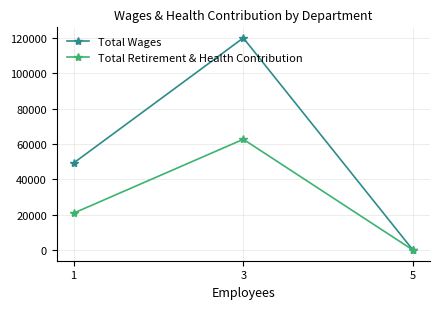

Does the chart have visible grid lines?

Yes